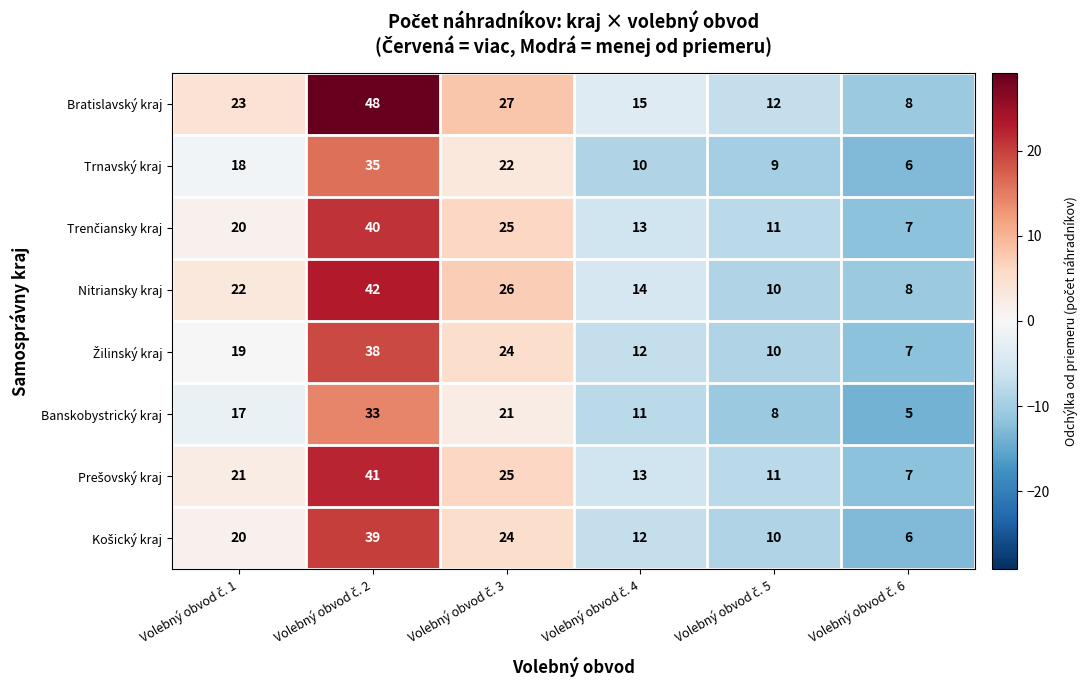

What is the difference between the maximum and second lowest values in the Nitriansky kraj series?

32